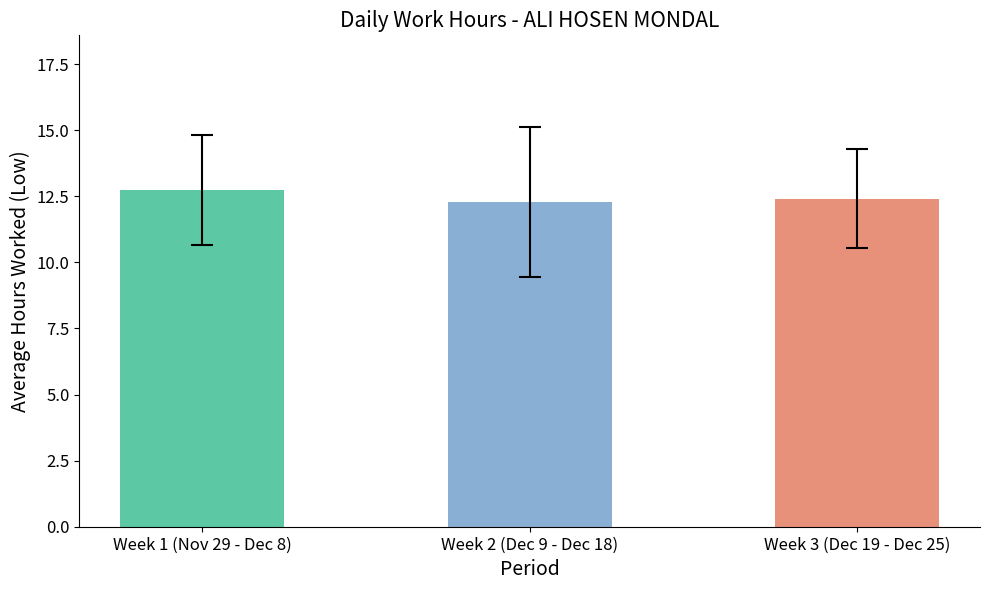

What is the value of the 2nd bar from the left?

12.3